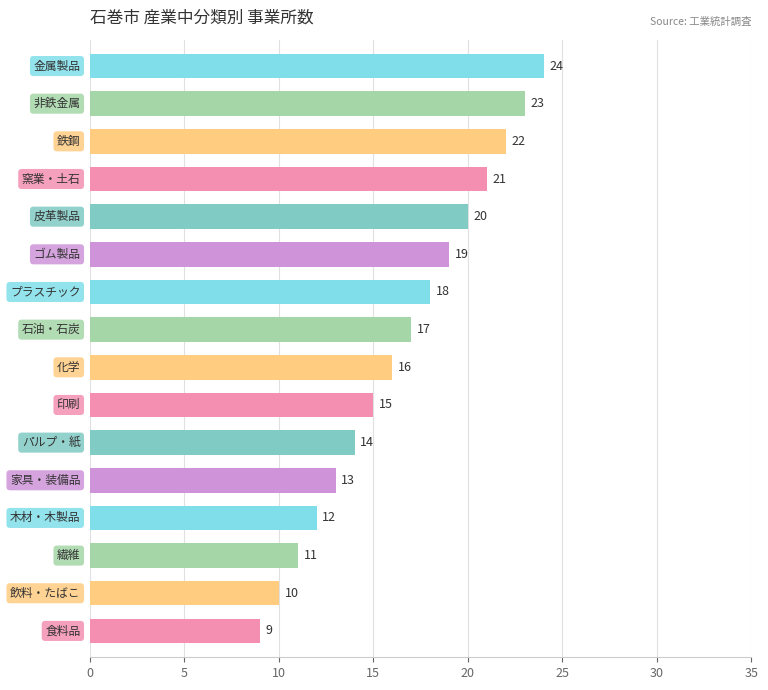

What is the difference between the second highest and second lowest values?

13